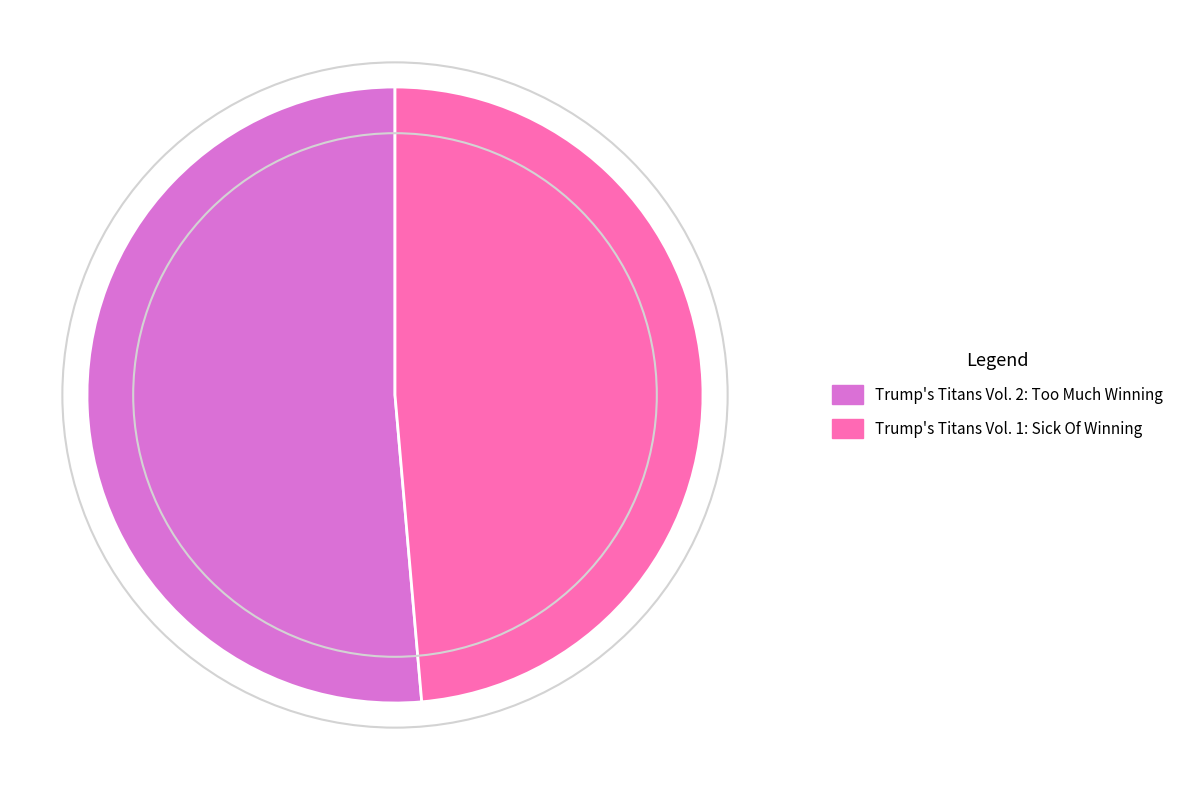

Count the number of slices in the pie.

2